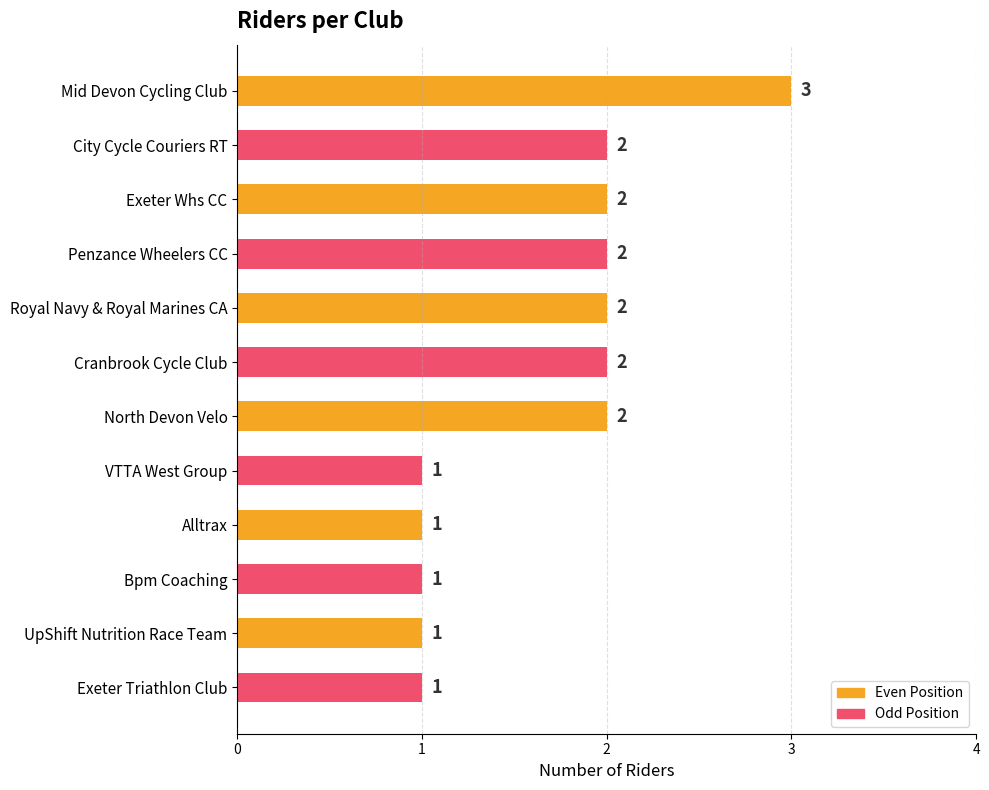

Approximately how many times larger is the value at VTTA West Group compared to Cranbrook Cycle Club?

0.5